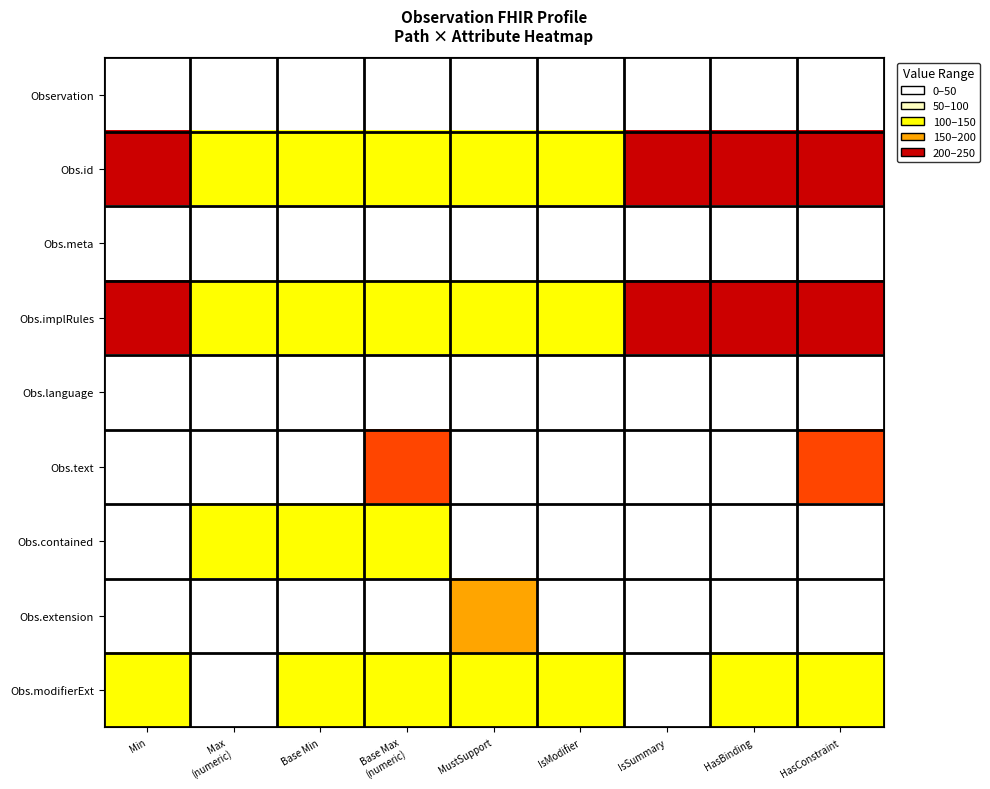

Which series changed the most between Max (numeric) and HasConstraint?

Obs.text